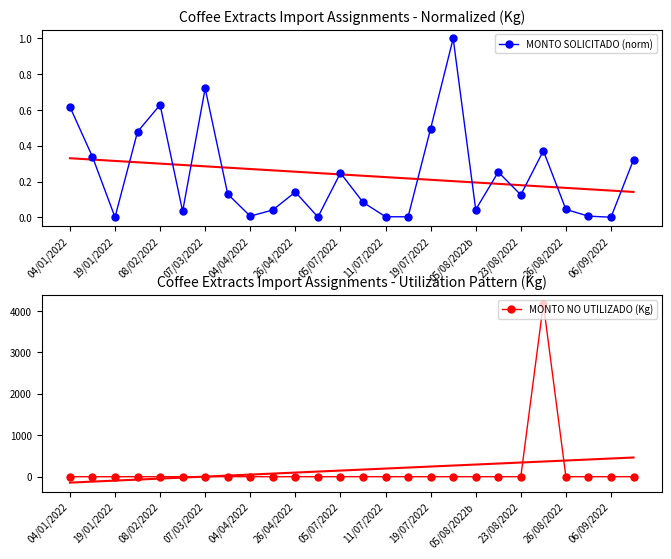

How many interior local peaks does the MONTO SOLICITADO (norm) series have?

7